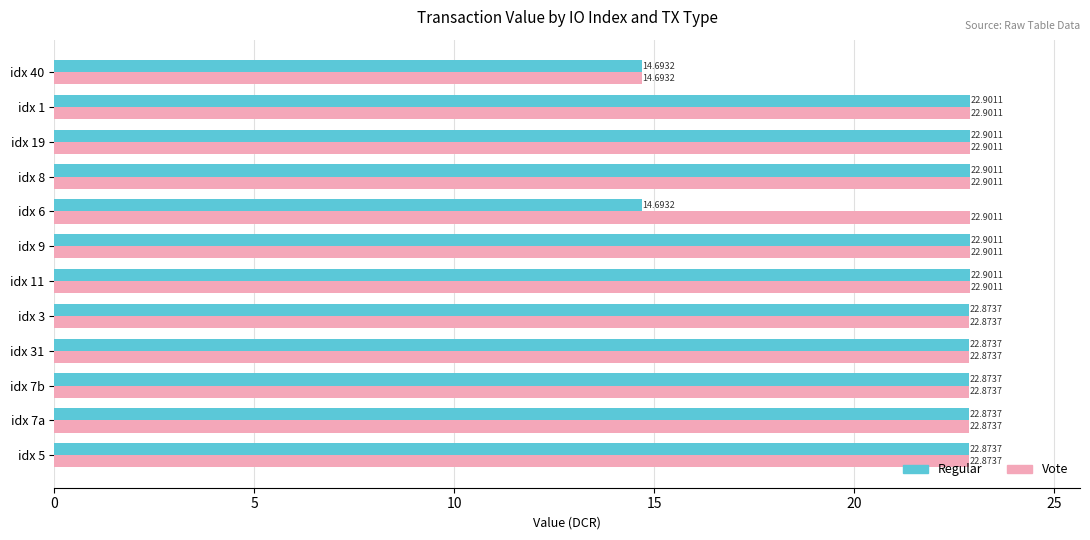

What is the sum of the Regular values at idx 3 and idx 19?

45.8